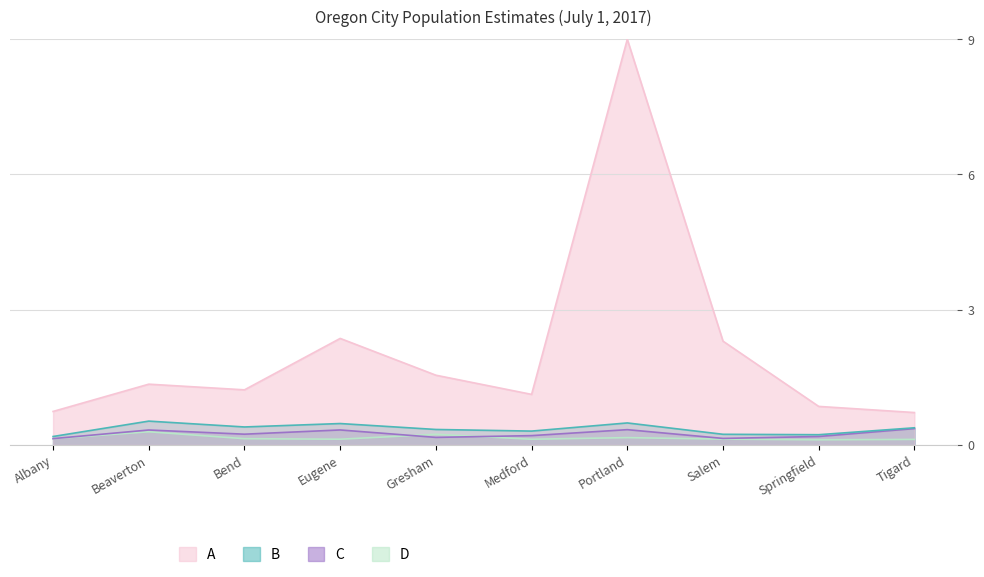

Which category has the lowest value in the A series?

Tigard